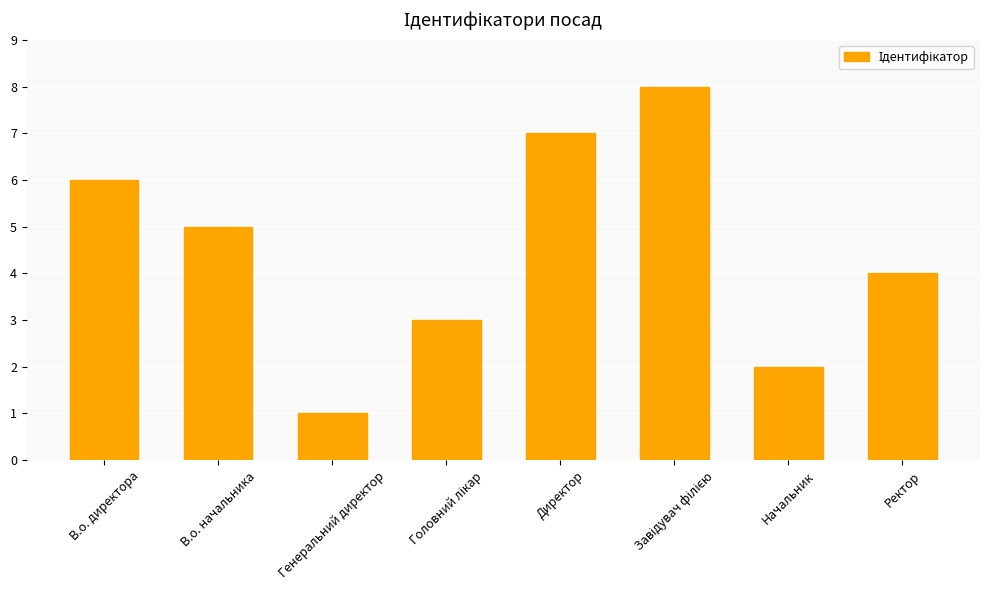

What is the value of the 3rd bar from the left?

1